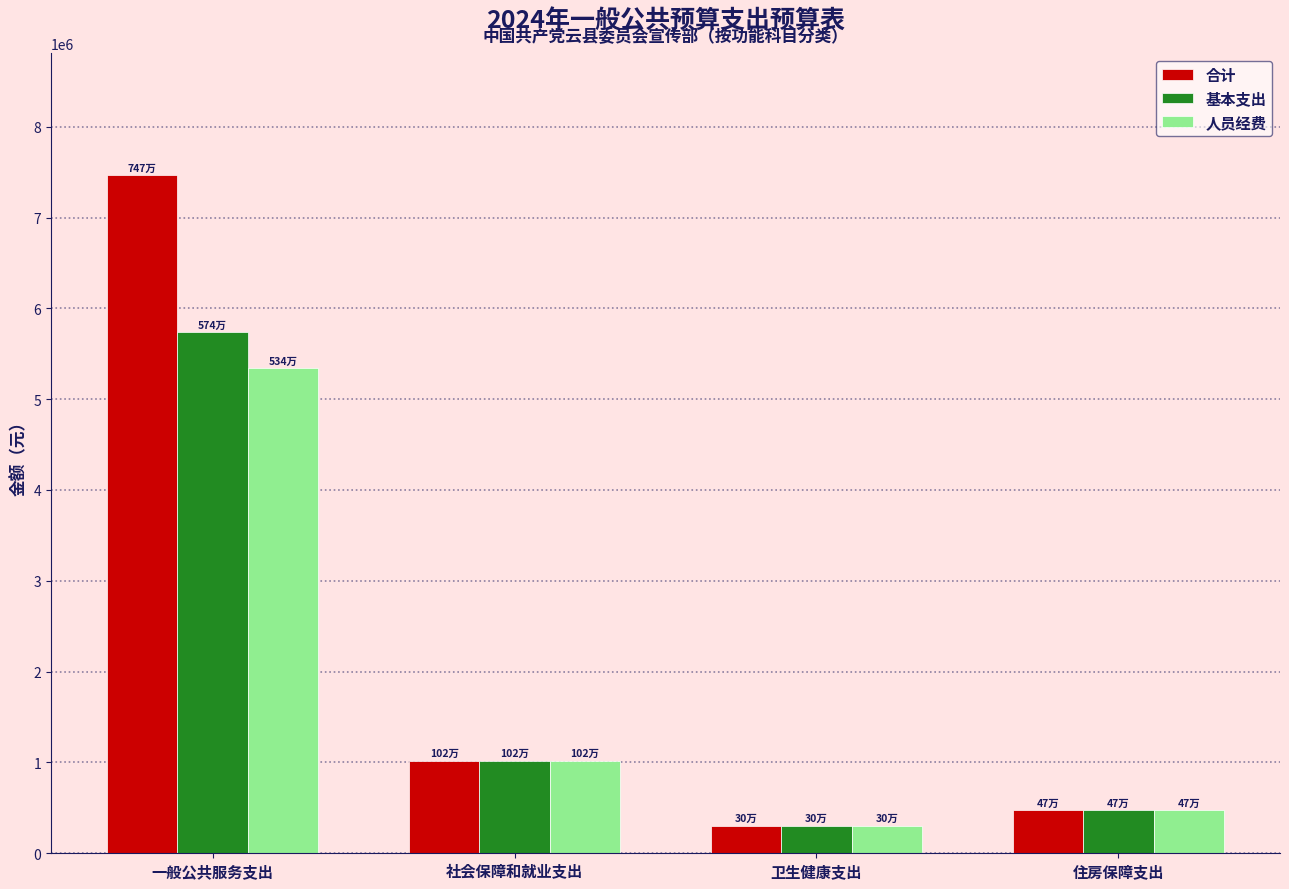

What is the total value across all series at 住房保障支出?

1422252.0